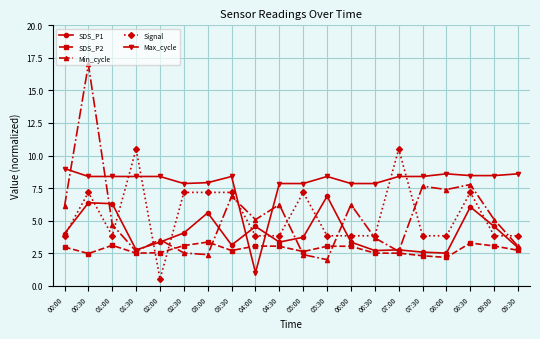

True or false: Max_cycle has more than 1 interior local peaks.

True